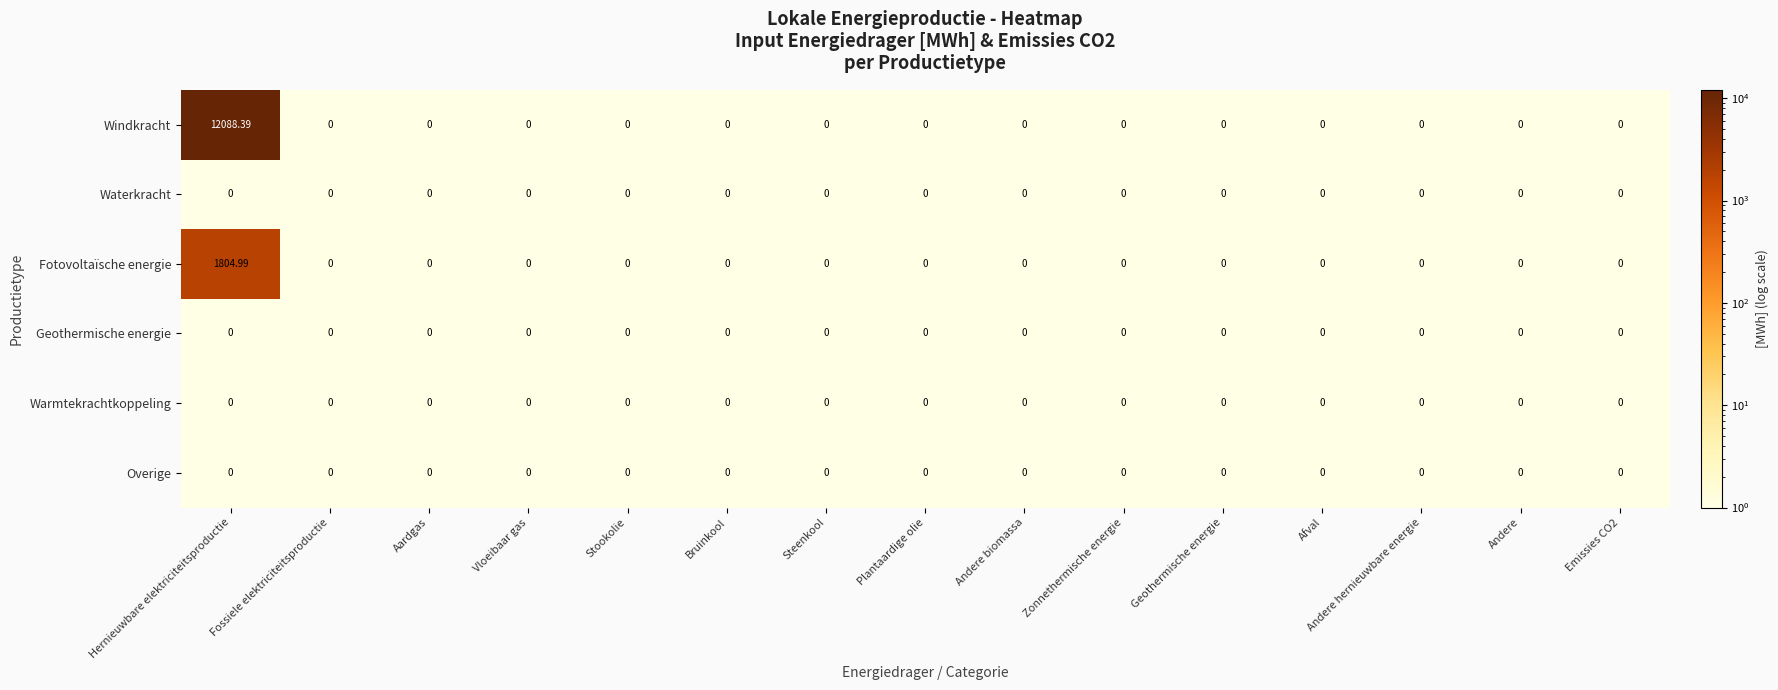

Which series has the widest spread of values?

Windkracht